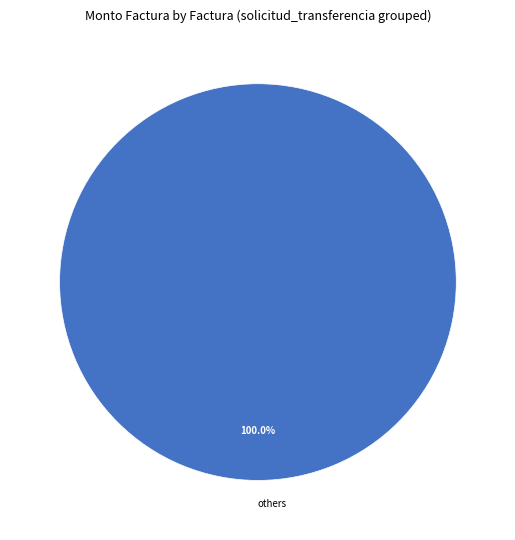

Rank the categories by value from lowest to highest.

others